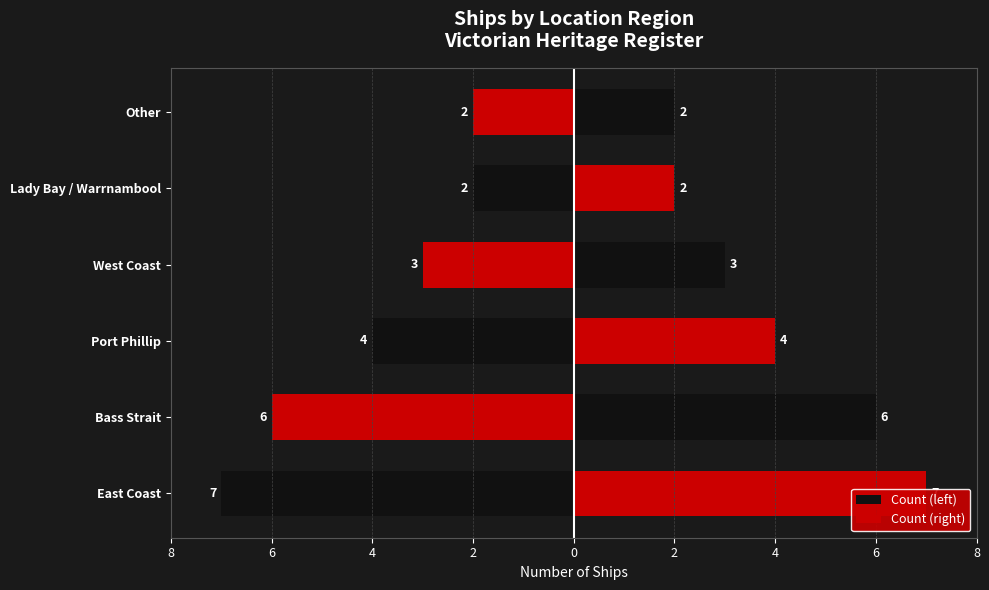

How many data points in Count (right) are less than 4?

3